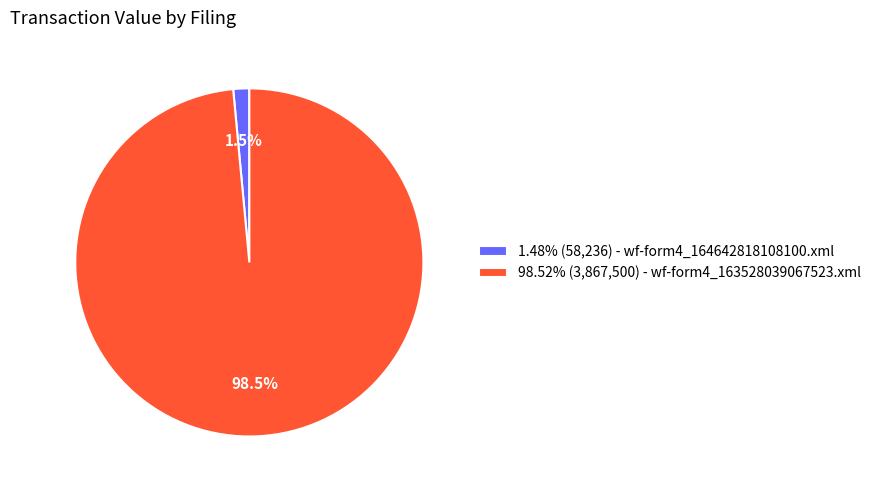

Is there any slice that represents more than half of the pie?

Yes